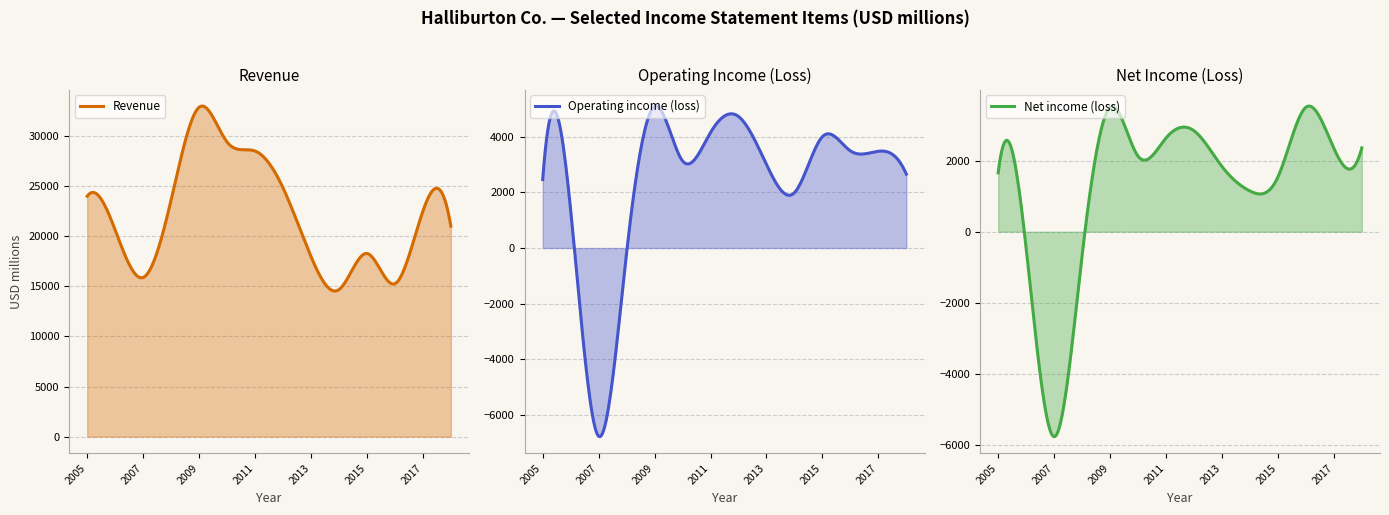

How many times do Net income (loss) and Operating income (loss) cross each other?

4